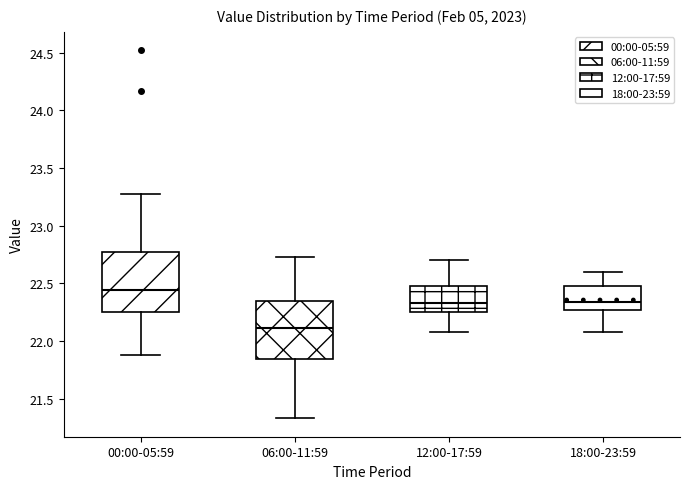

Reading left to right, read every box against the y-axis: the position of its median line, the range the box covers, and the ends of its whiskers. The values are not printed on the chart, so give them approximately, as read against the axis.

00:00-05:59: median 22.45, box 22.25 to 22.80, whiskers 21.90 to 23.25
06:00-11:59: median 22.10, box 21.85 to 22.35, whiskers 21.35 to 22.75
12:00-17:59: median 22.35, box 22.25 to 22.50, whiskers 22.10 to 22.70
18:00-23:59: median 22.35, box 22.25 to 22.50, whiskers 22.10 to 22.60